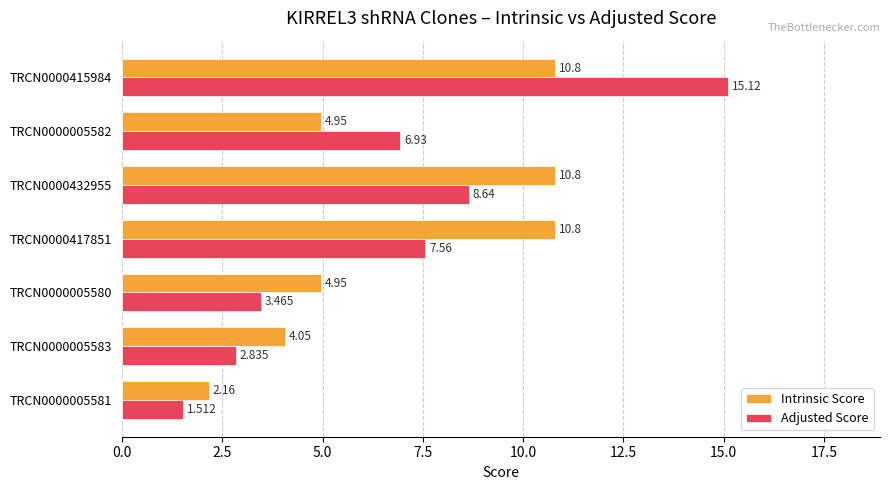

Rank the series at TRCN0000415984 from highest to lowest value.

Adjusted Score, Intrinsic Score